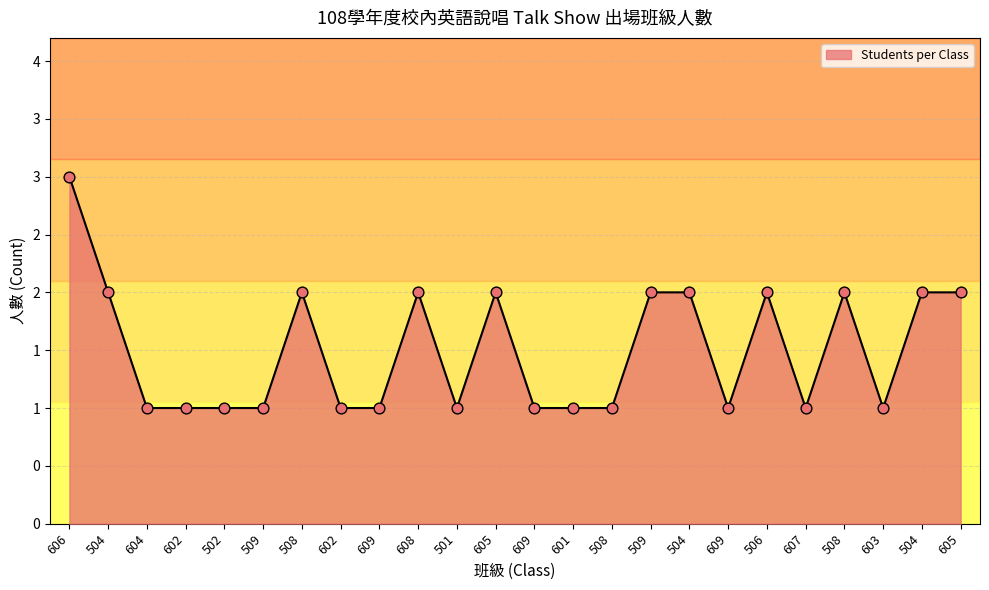

What is the ratio of the value at 605 to the value at 508?

2.0